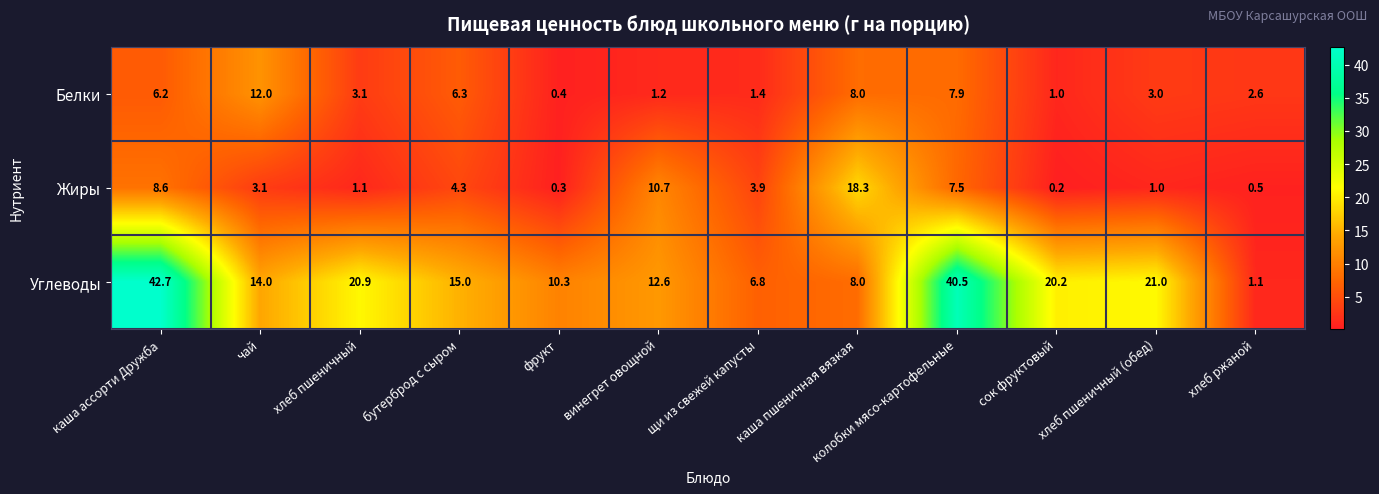

How many values in the Белки series are below 3?

5